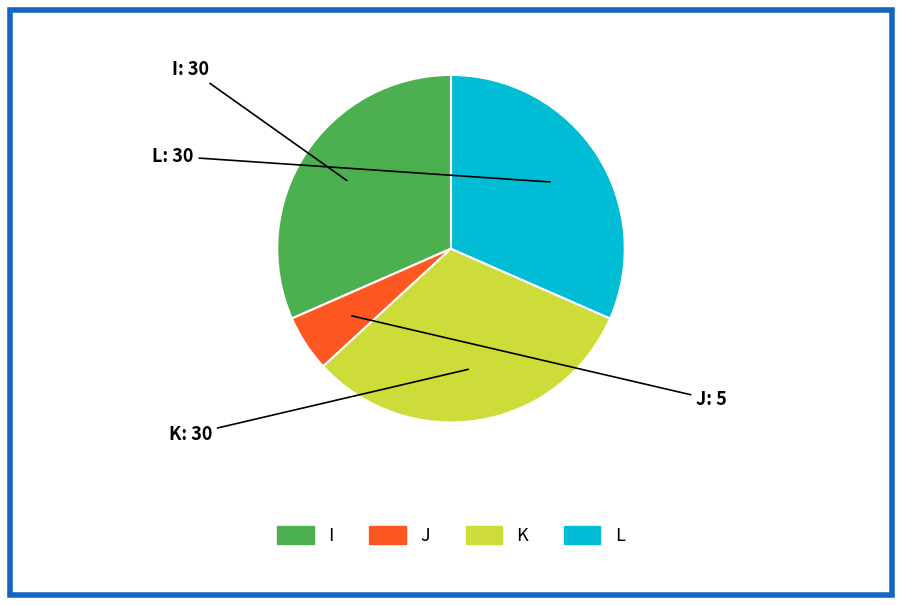

Is the sum of L and I greater than half?

Yes